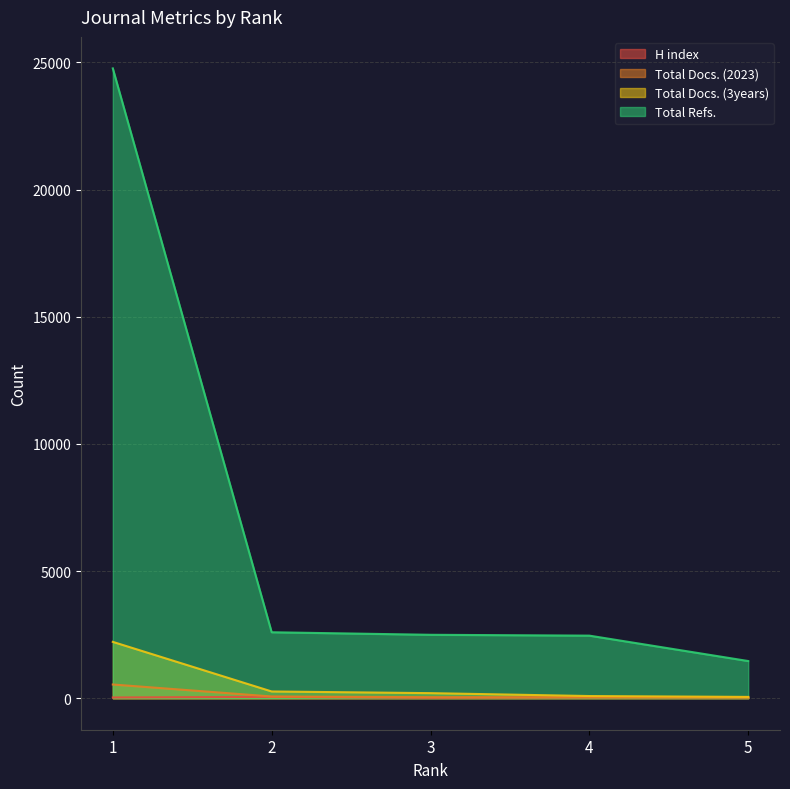

How many series are shown in this chart?

4